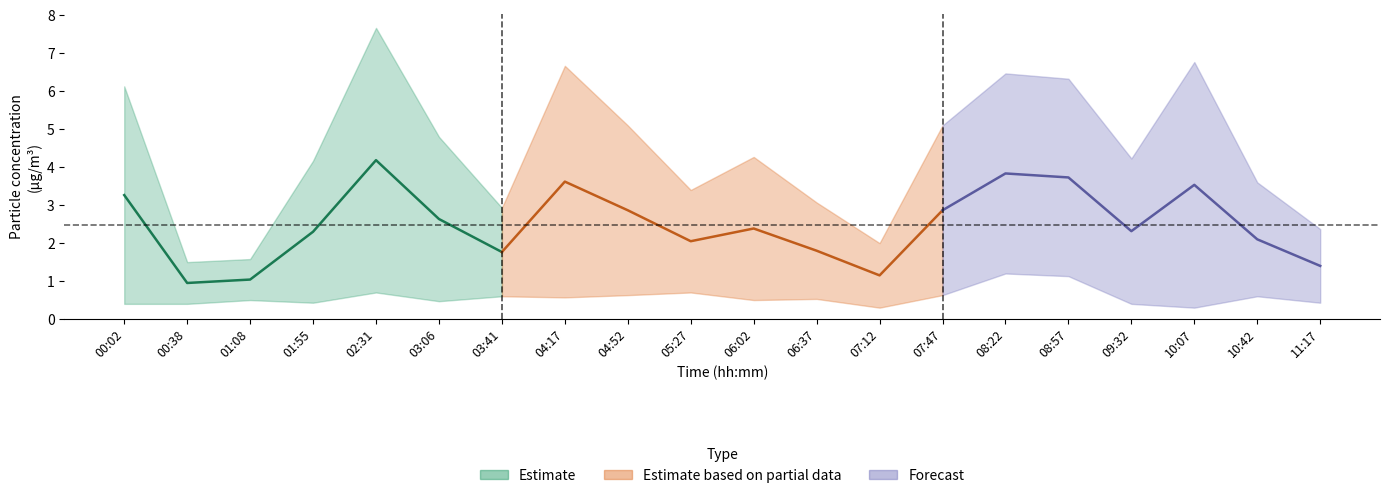

What position from the right is 4?

16